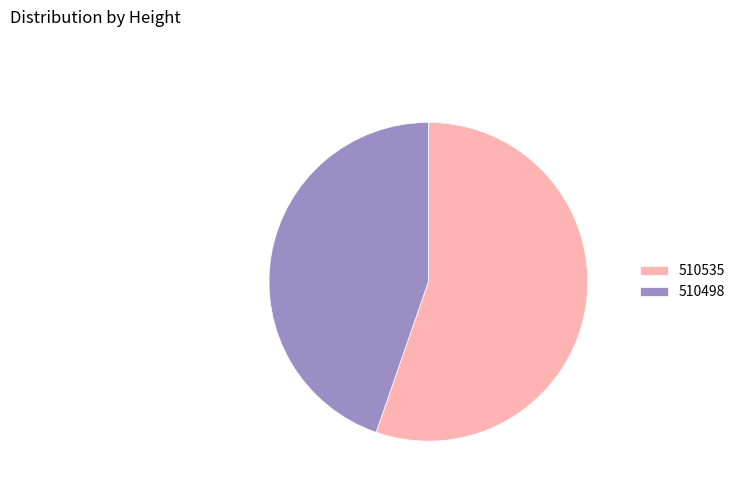

Which category has the biggest portion of the pie?

510535